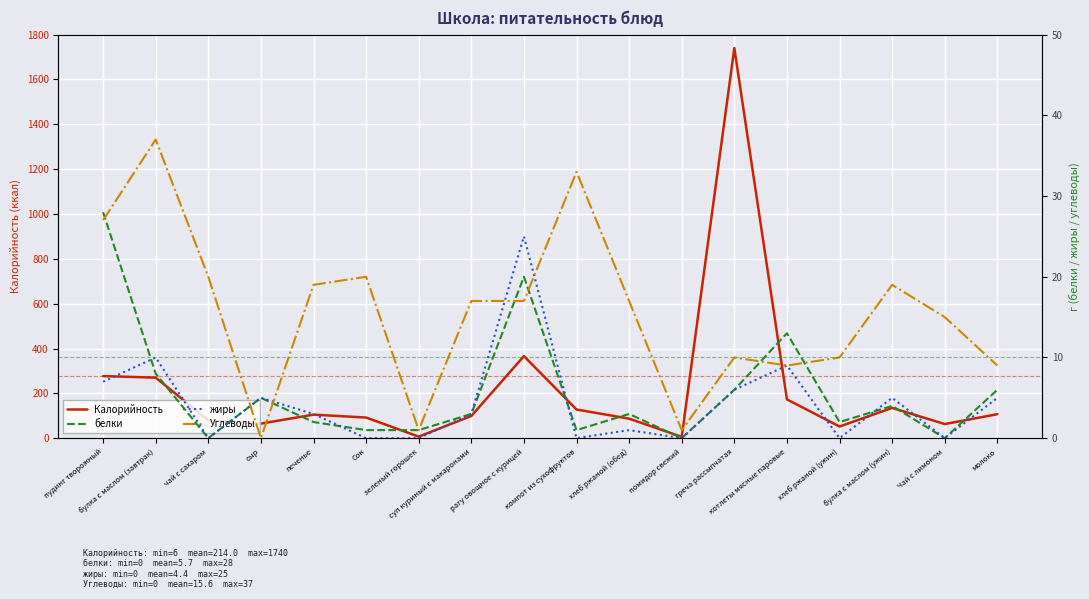

The value of Углеводы at пудинг творожный is 19. True or false?

False